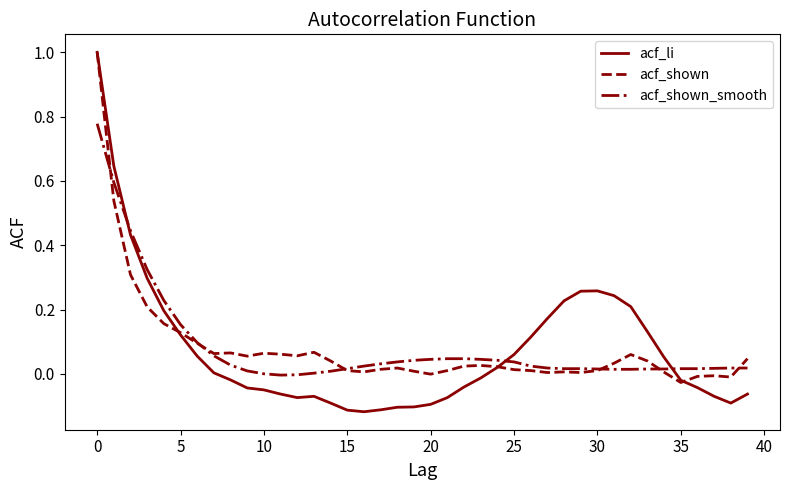

What is the greatest value displayed?

1.0